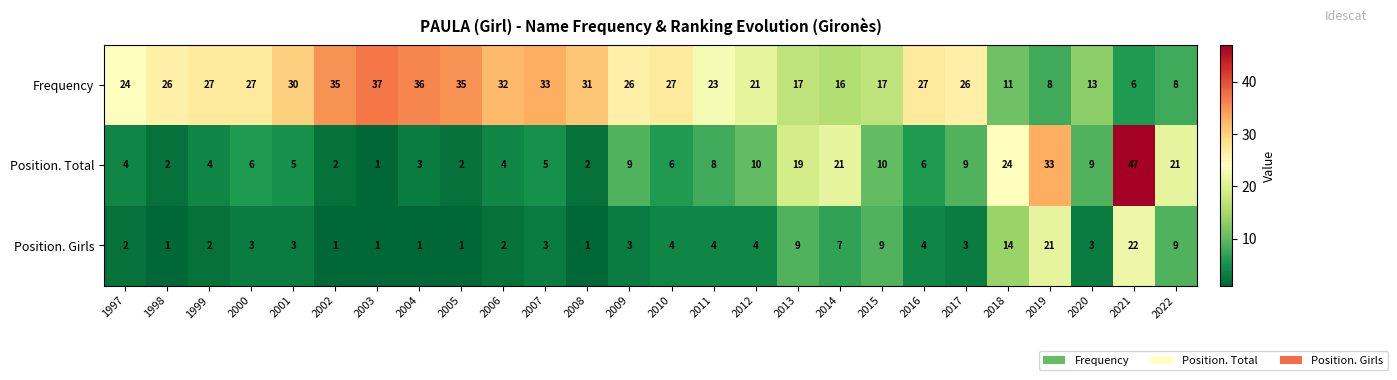

Which series has the widest spread of values?

Position. Total